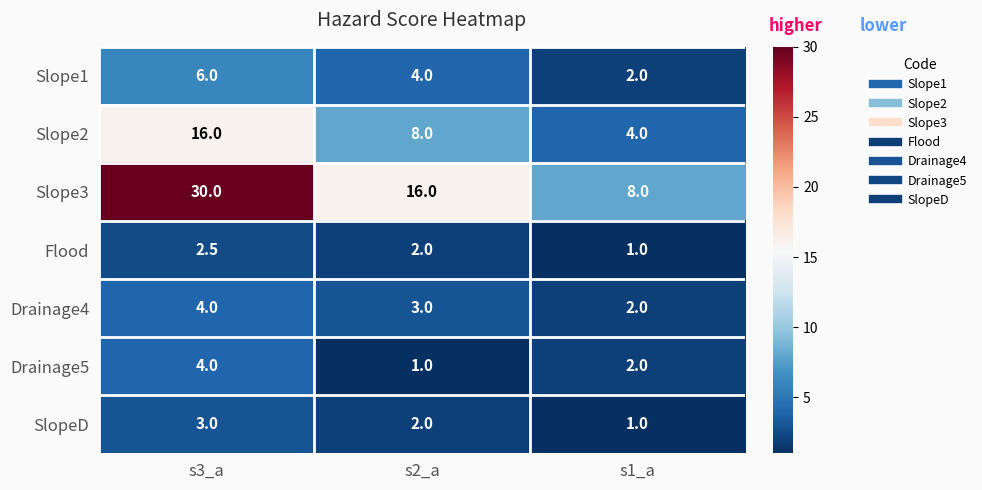

Reading right to left, list all the values displayed in this chart.

Slope1: s1_a=2.0	s2_a=4.0	s3_a=6.0
Slope2: s1_a=4.0	s2_a=8.0	s3_a=16.0
Slope3: s1_a=8.0	s2_a=16.0	s3_a=30.0
Flood: s1_a=1.0	s2_a=2.0	s3_a=2.5
Drainage4: s1_a=2.0	s2_a=3.0	s3_a=4.0
Drainage5: s1_a=2.0	s2_a=1.0	s3_a=4.0
SlopeD: s1_a=1.0	s2_a=2.0	s3_a=3.0